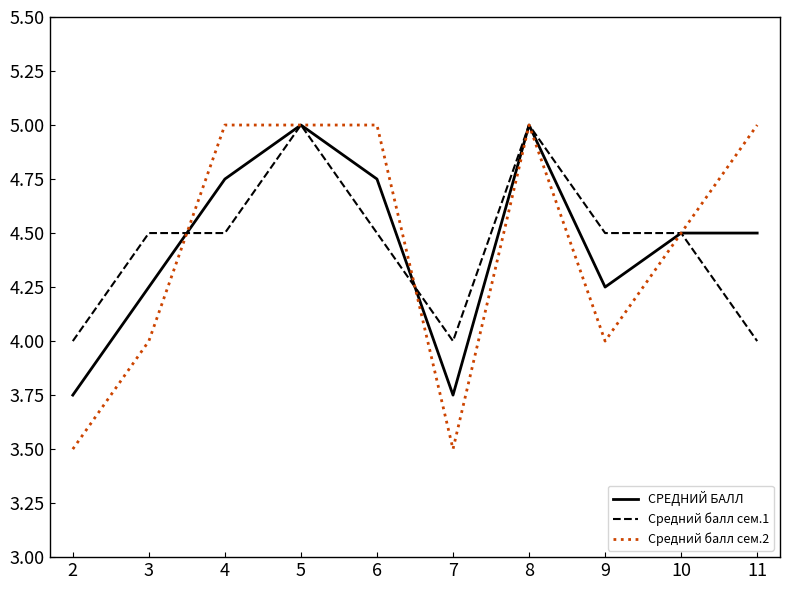

Where does the СРЕДНИЙ БАЛЛ series first go above 4?

3